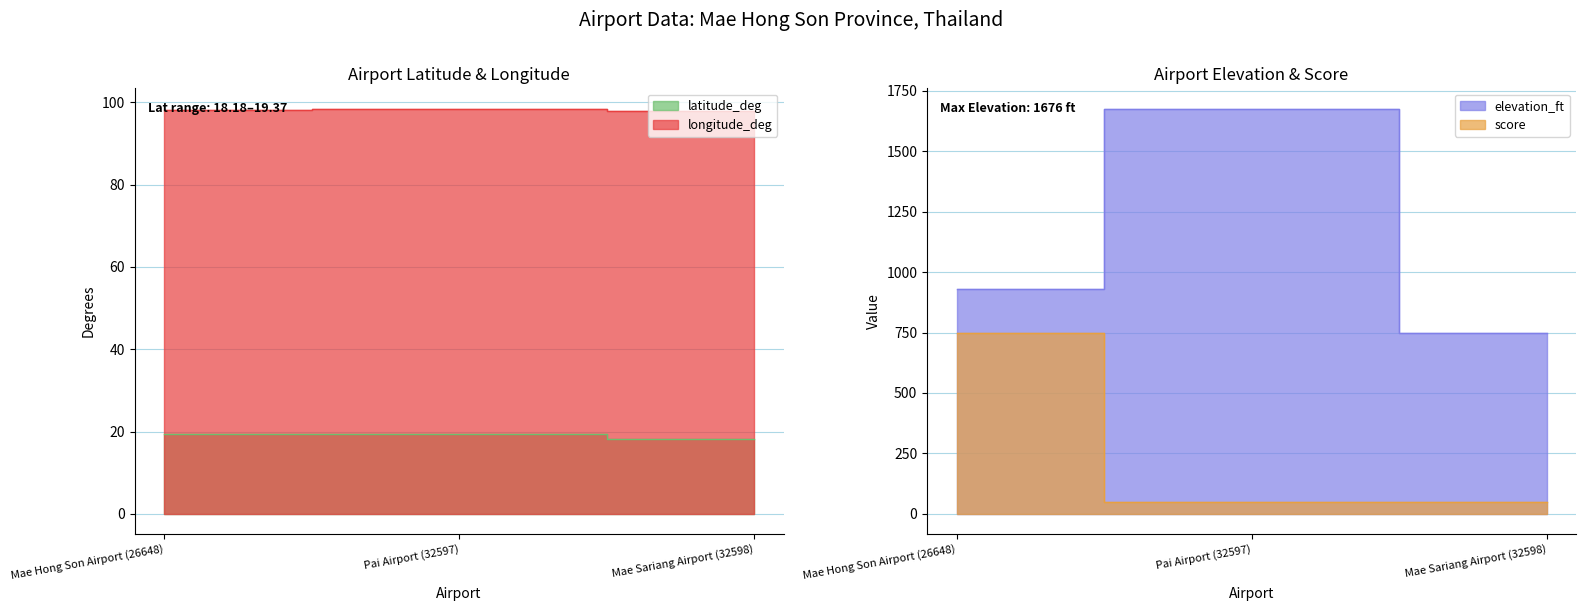

Rank the series at Mae Hong Son Airport (26648) from lowest to highest value.

latitude_deg, longitude_deg, score, elevation_ft